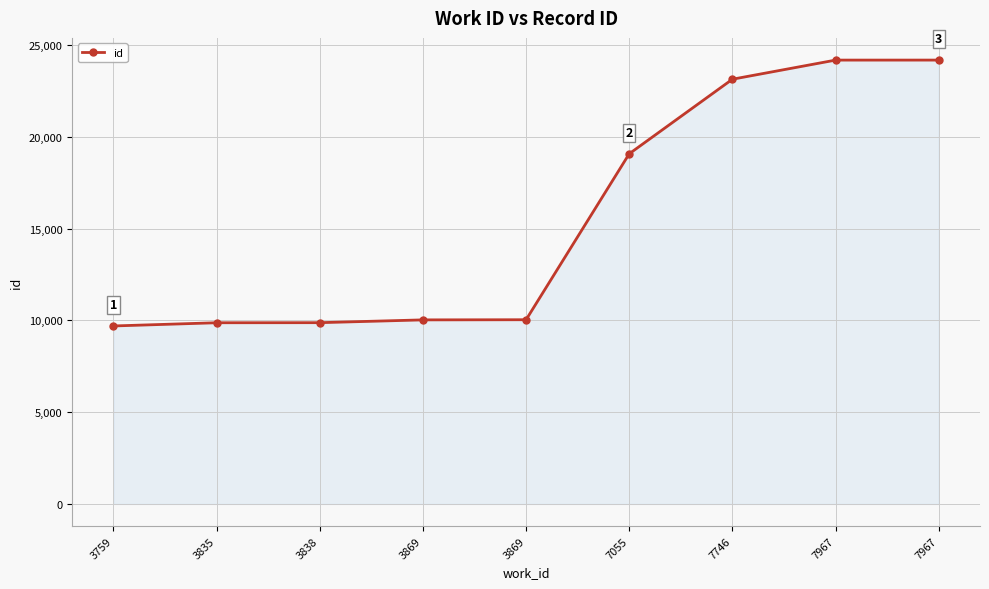

Is this an area chart (filled region under the line)?

Yes